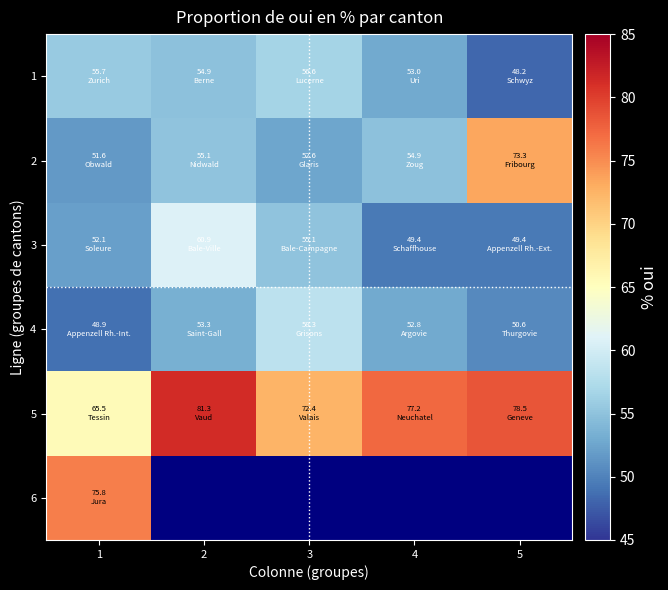

Between 3 and 1, which is larger?

3